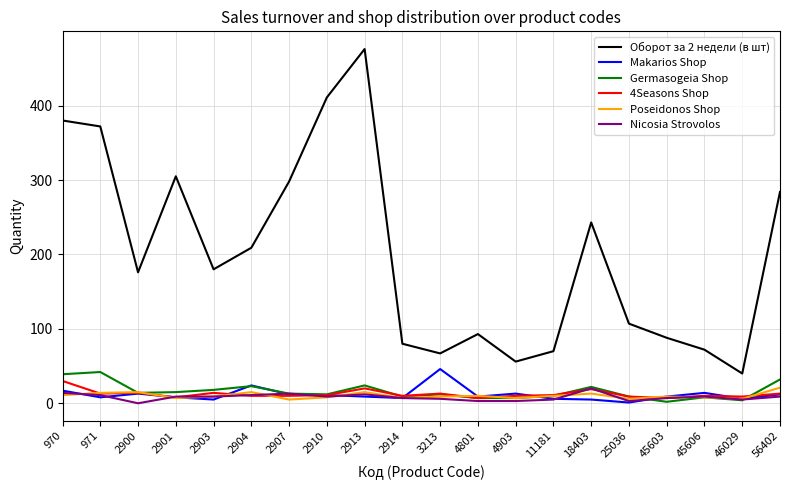

Is this an area chart (filled region under the line)?

No